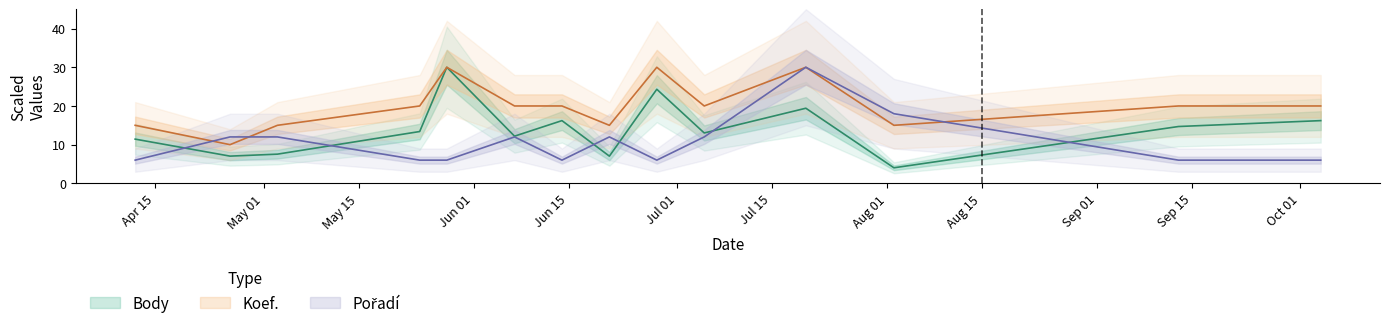

True or false: Koef. and Pořadí intersect in this chart.

True